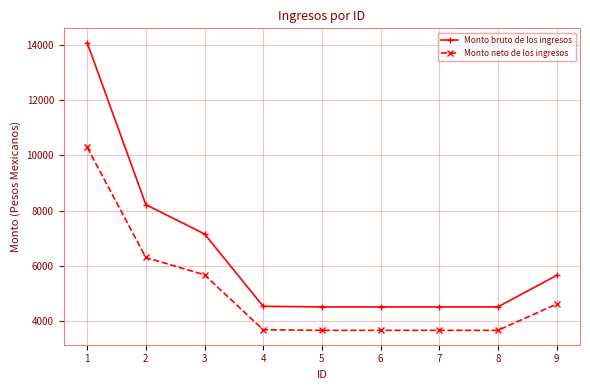

True or false: Monto neto de los ingresos has more than 2 interior local peaks.

False